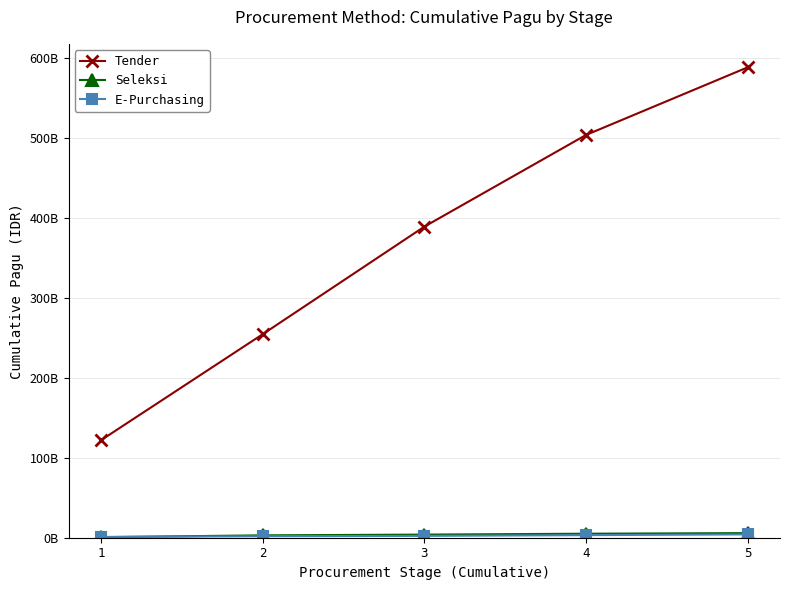

At which label does Tender reach its minimum?

1